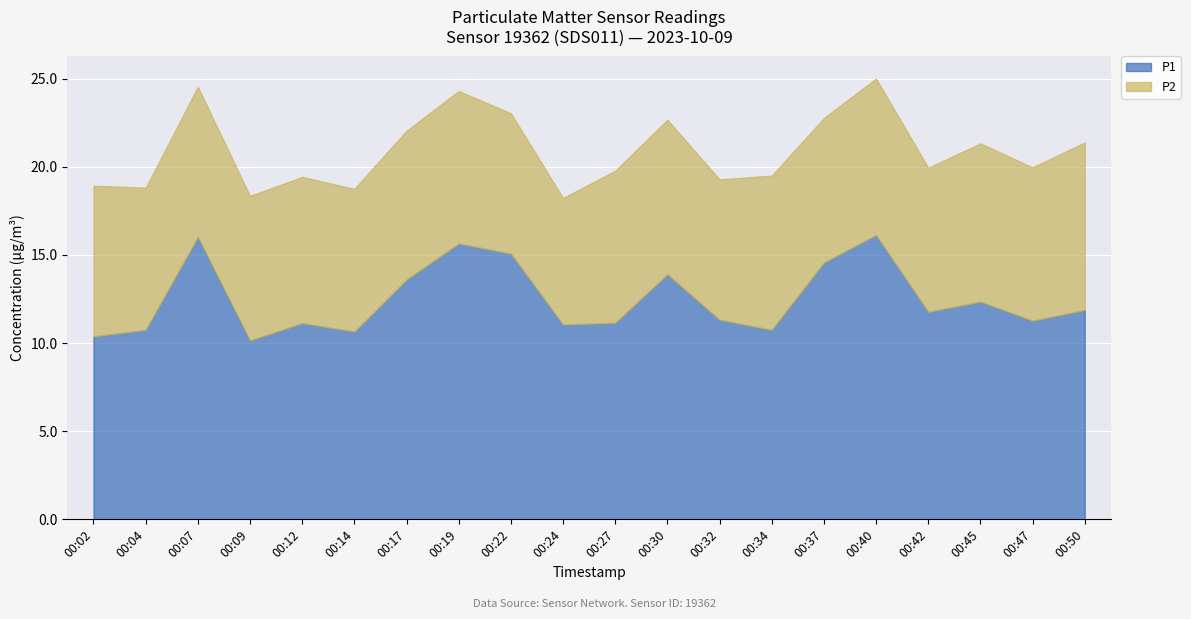

Reading right to left, what are all the values shown in this chart?

P1: 00:50=11.9	00:47=11.3	00:45=12.3	00:42=11.8	00:40=16.1	00:37=14.6	00:34=10.8	00:32=11.3	00:30=13.9	00:27=11.2	00:24=11.1	00:22=15.1	00:19=15.7	00:17=13.6	00:14=10.7	00:12=11.1	00:09=10.2	00:07=16.0	00:04=10.8	00:02=10.4
P2: 00:50=9.5	00:47=8.7	00:45=9.0	00:42=8.2	00:40=8.9	00:37=8.2	00:34=8.8	00:32=8.0	00:30=8.8	00:27=8.6	00:24=7.2	00:22=8.0	00:19=8.7	00:17=8.4	00:14=8.1	00:12=8.3	00:09=8.2	00:07=8.5	00:04=8.1	00:02=8.6